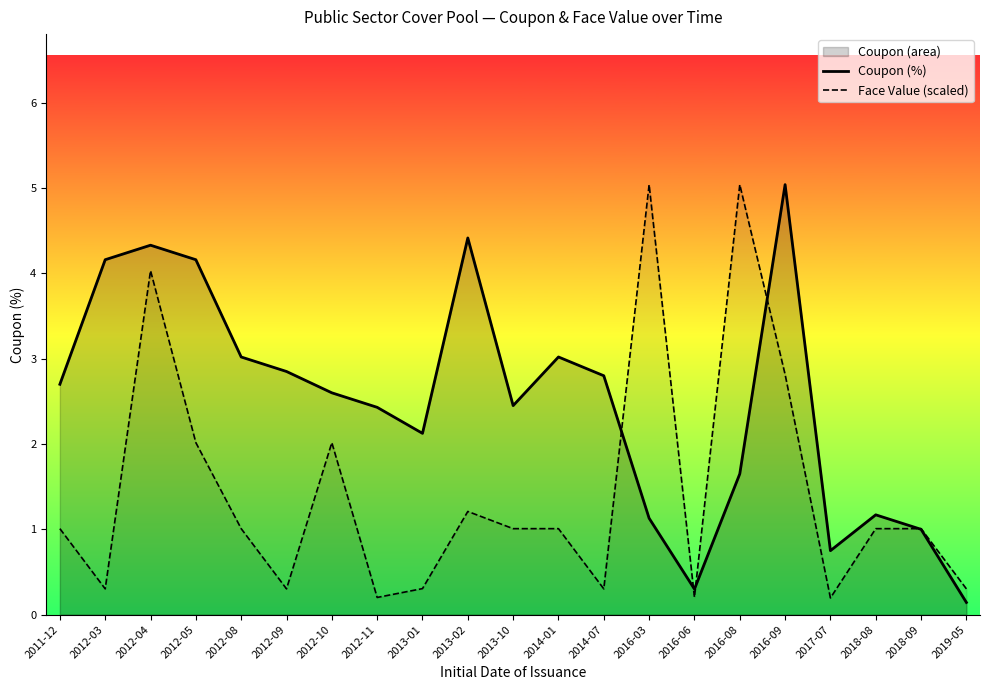

At which label does Coupon (%) reach its peak?

2016-09